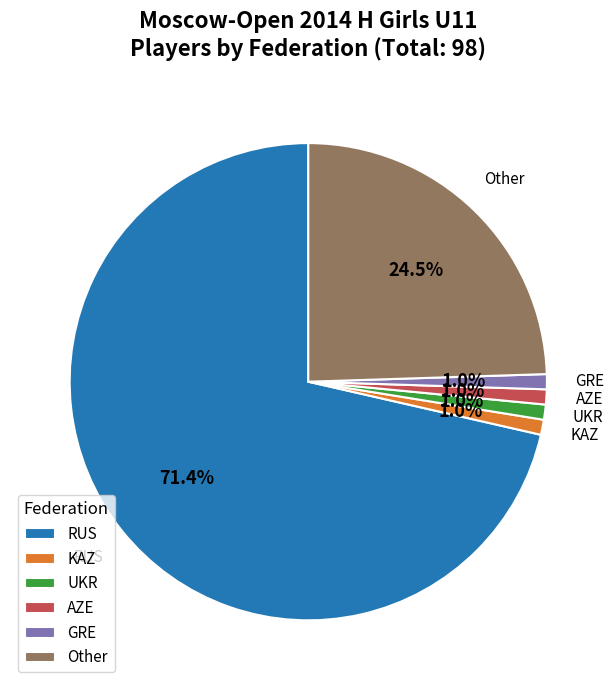

Combined, do KAZ and RUS account for over 50%?

Yes